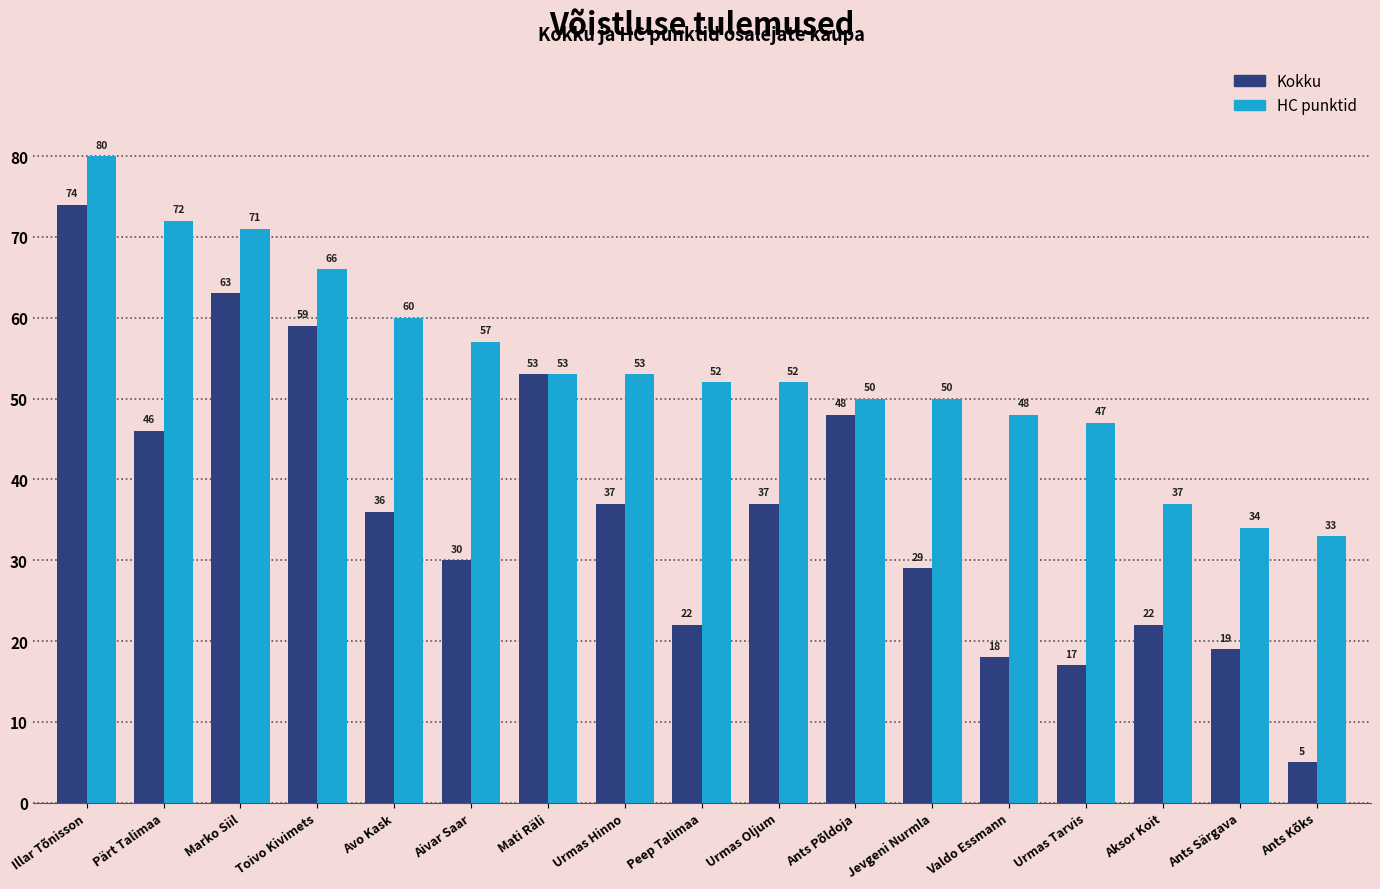

What is the maximum value shown in the chart?

80